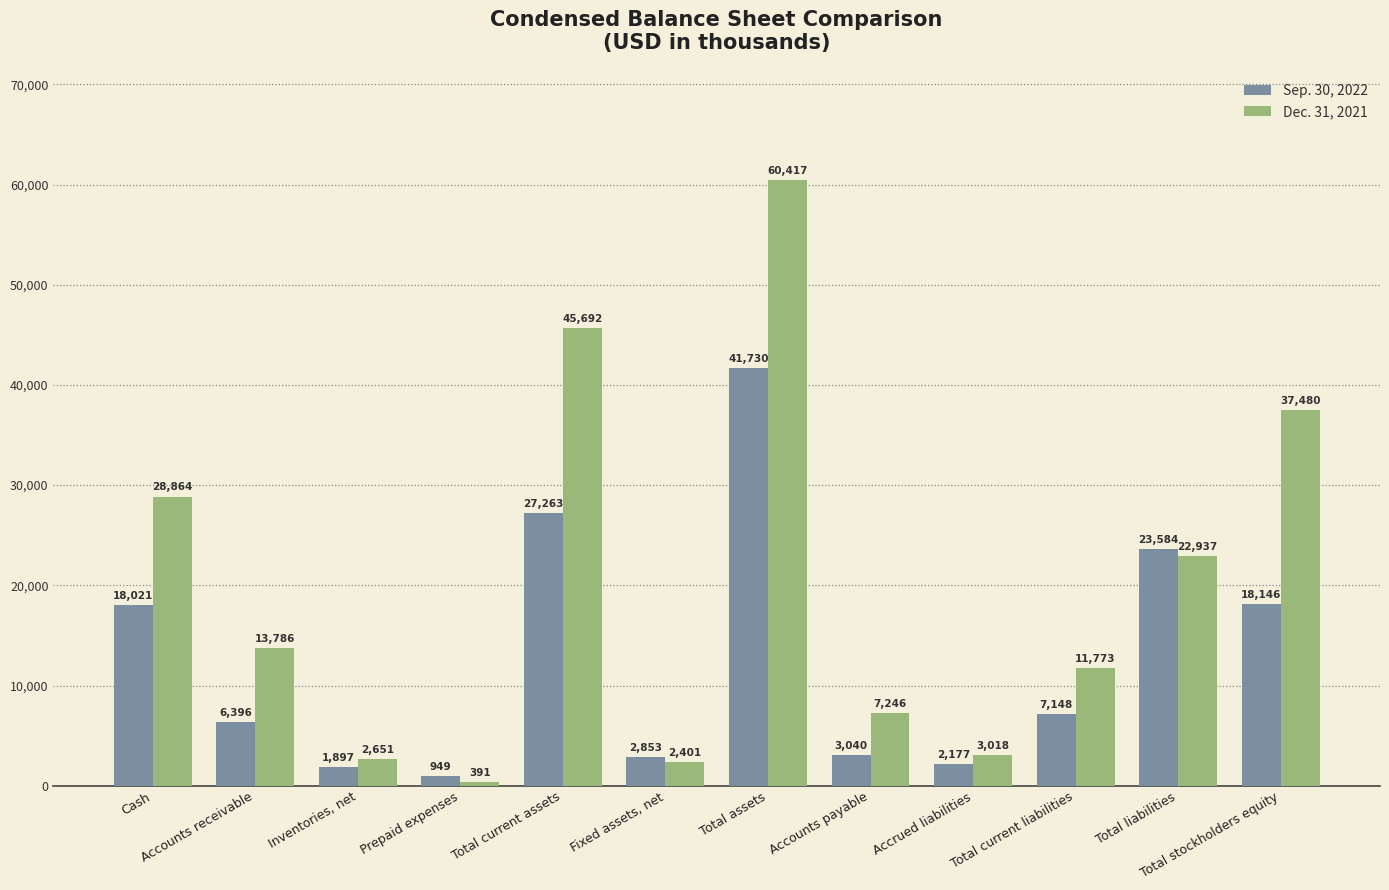

Which series has the largest total across all categories?

Dec. 31, 2021